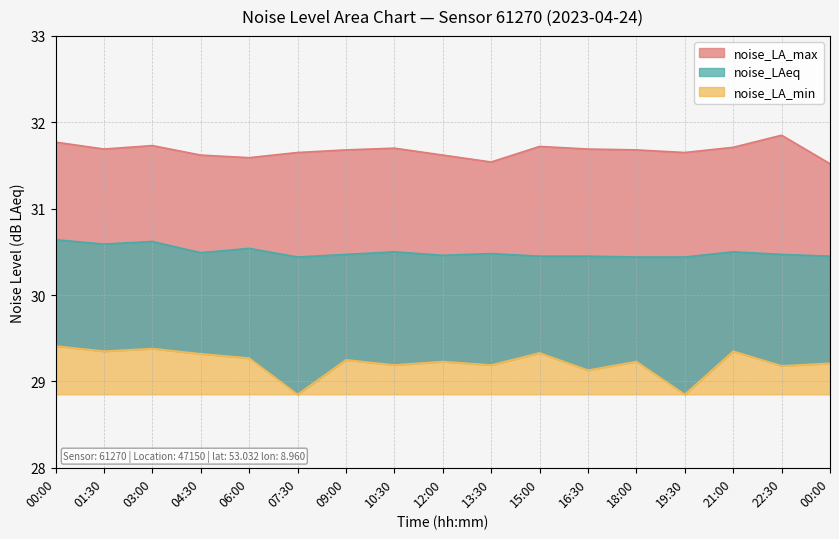

True or false: noise_LA_max and noise_LA_min intersect in this chart.

False